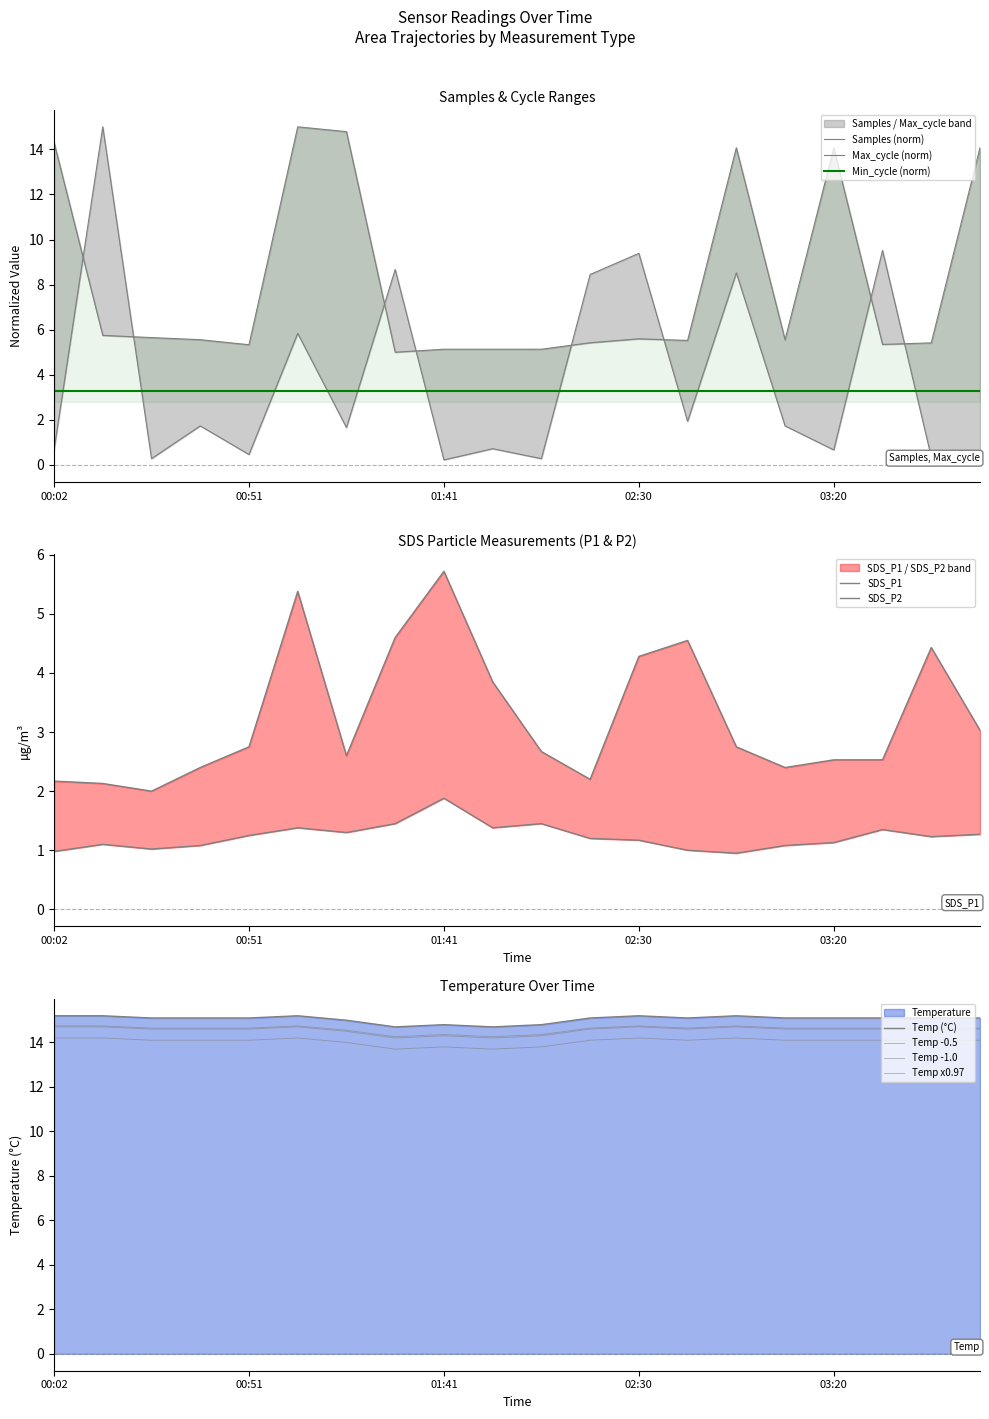

True or false: SDS_P2 has a value of 1.6 at 02:55.

False